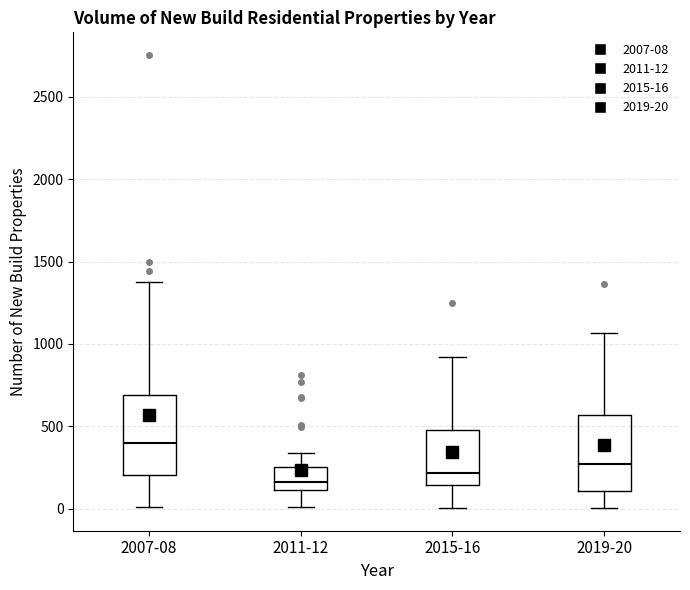

Reading left to right, read every box against the y-axis: the position of its median line, the range the box covers, and the ends of its whiskers. The values are not printed on the chart, so give them approximately, as read against the axis.

2007-08: median 400, box 200 to 700, whiskers 0 to 1400
2011-12: median 150, box 100 to 250, whiskers 0 to 350
2015-16: median 200, box 150 to 450, whiskers 0 to 900
2019-20: median 250, box 100 to 550, whiskers 0 to 1050